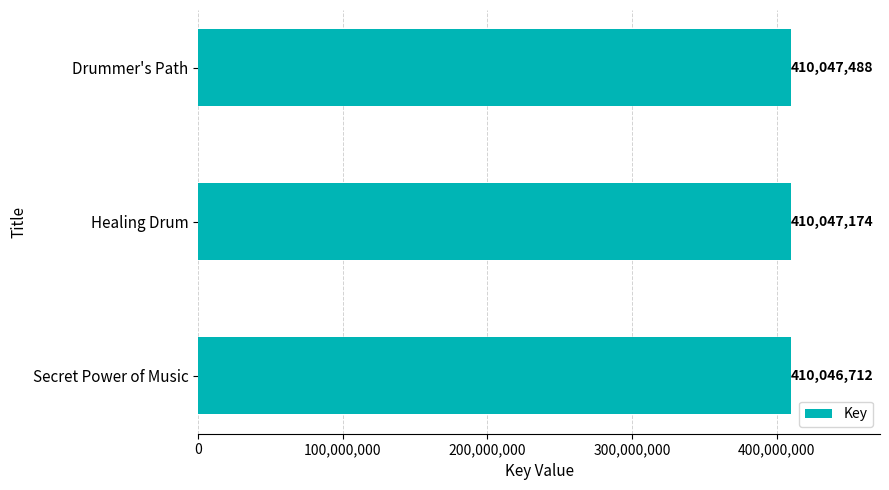

Rank the categories by value from lowest to highest.

Secret Power of Music, Healing Drum, Drummer's Path